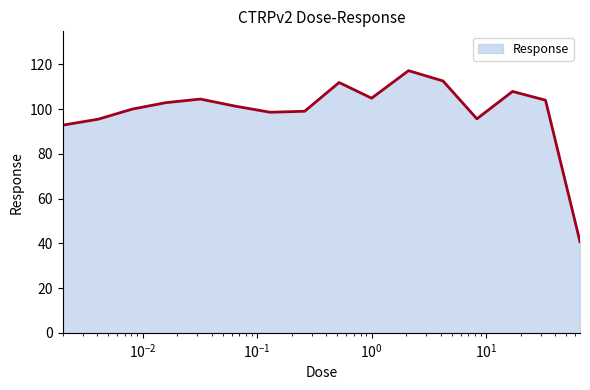

What is the smallest value displayed?

40.7